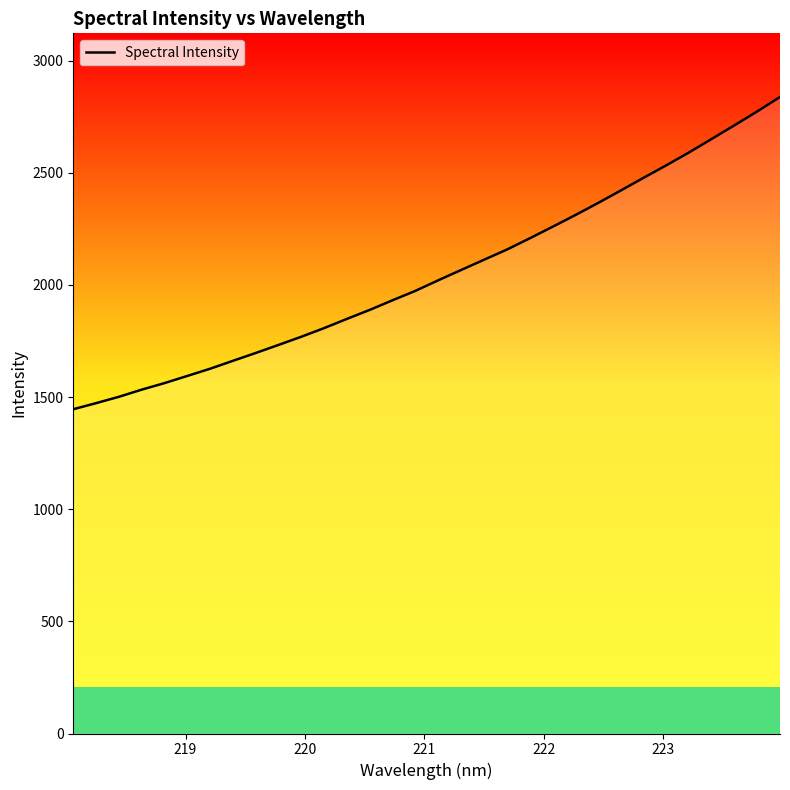

What is the minimum value shown in the chart?

1445.8